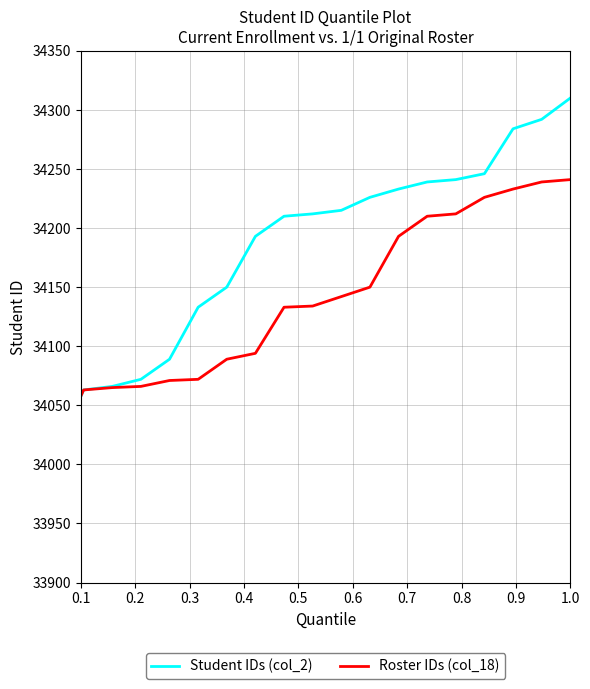

Rank the series by their average value, from lowest to highest.

Roster IDs (col_18), Student IDs (col_2)